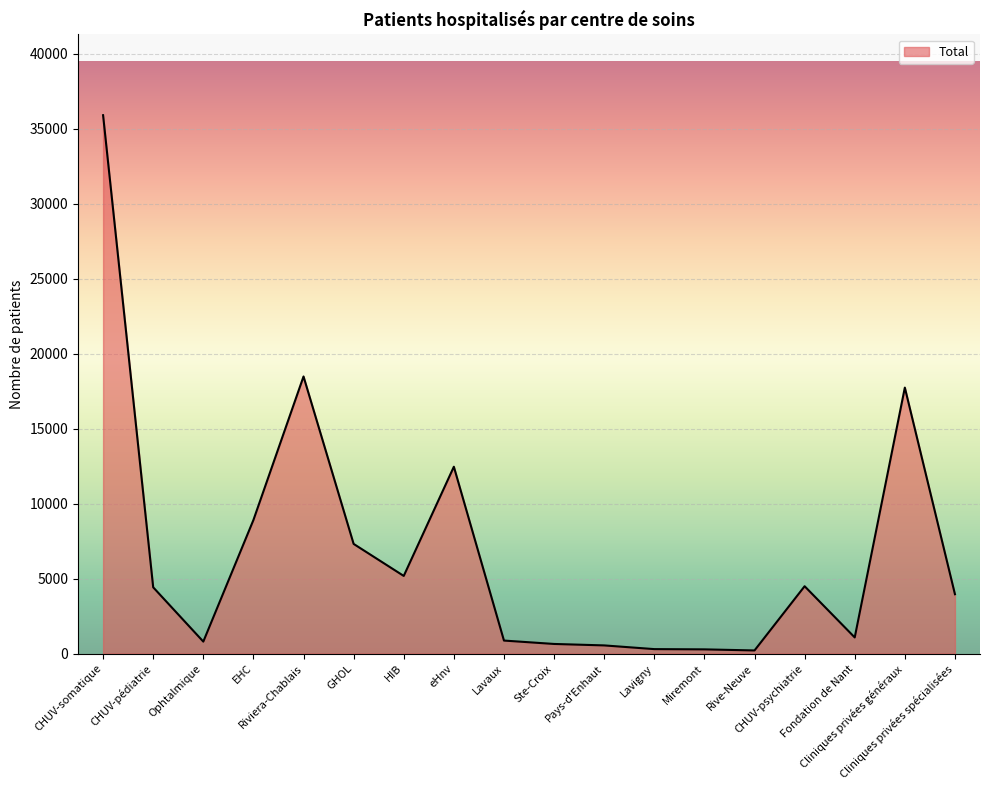

What is the difference between the values at Lavaux and GHOL?

6447